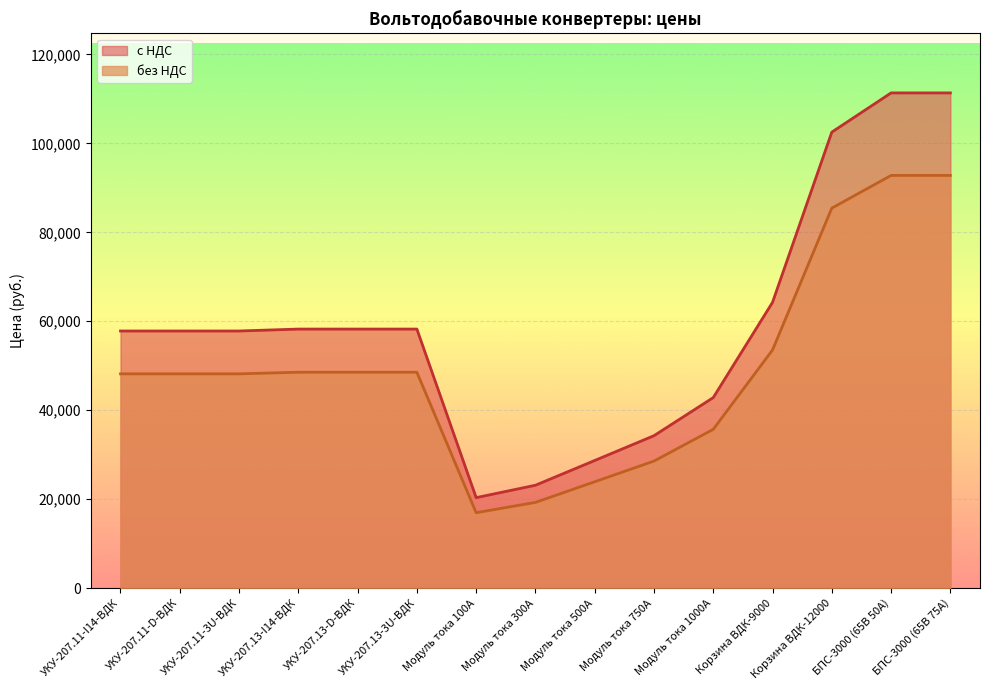

What is the sum of all с НДС values?

886980